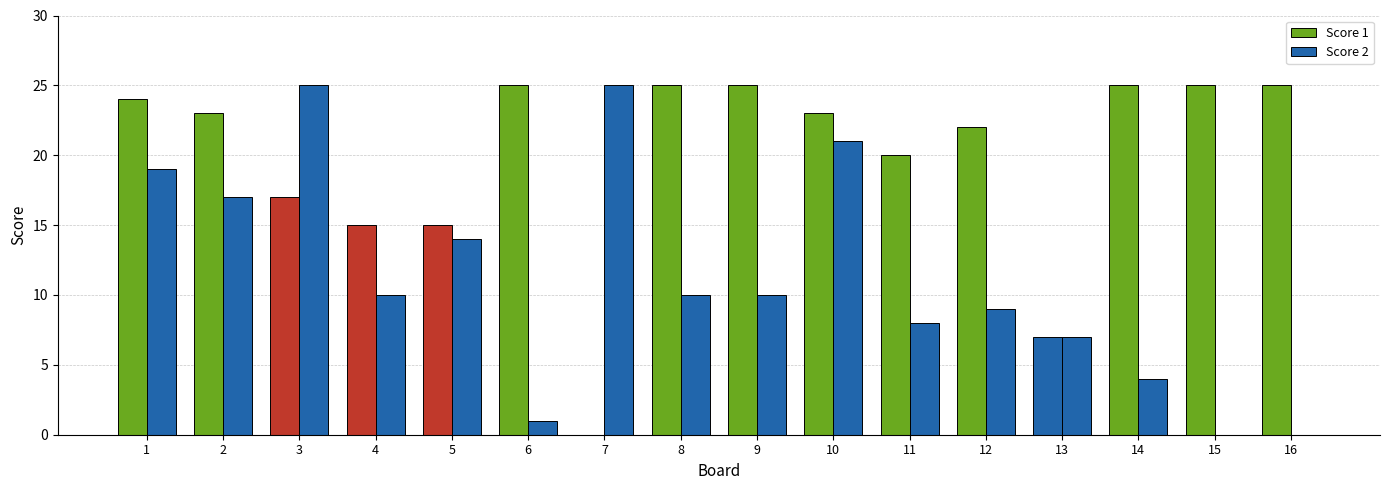

What is the difference between the maximum and minimum values in the Score 1 series?

25